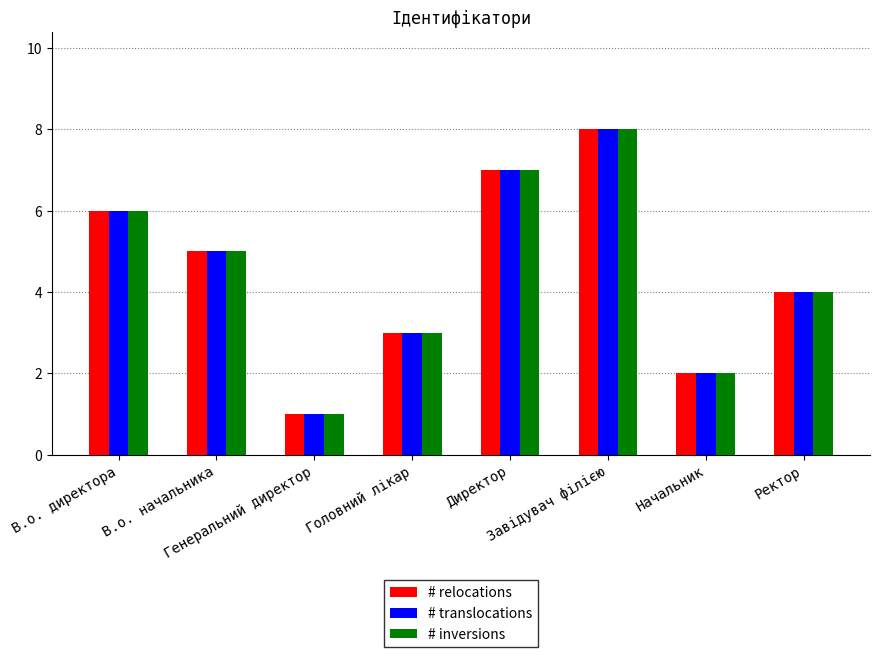

What is the difference between the maximum and minimum values in the # relocations series?

7